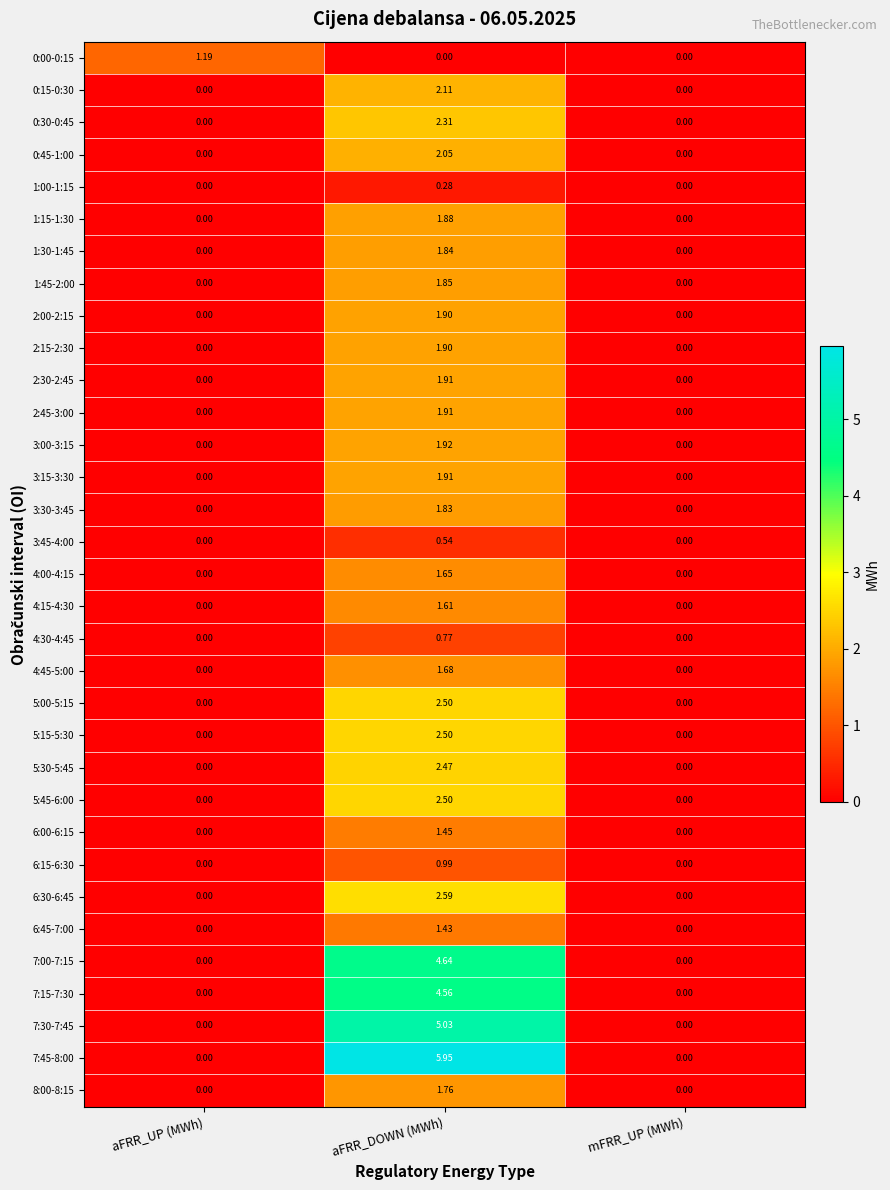

At which category is the sum across all series the highest?

aFRR_DOWN (MWh)